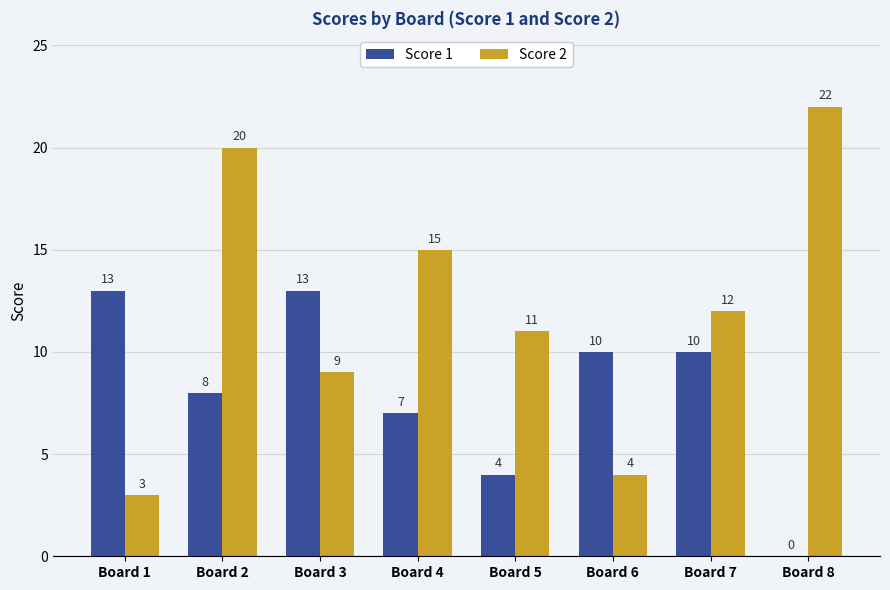

At which category does the chart reach its peak across all series?

Board 8